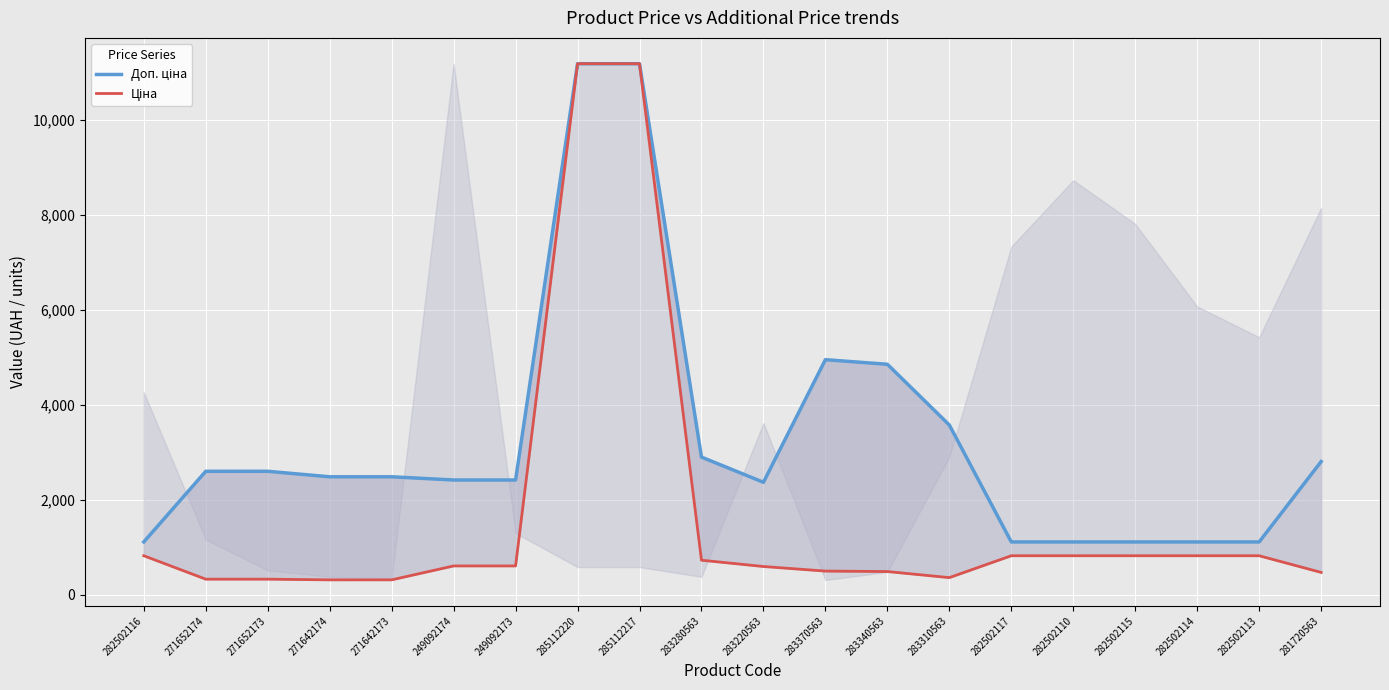

What position from the right is 283370563?

9